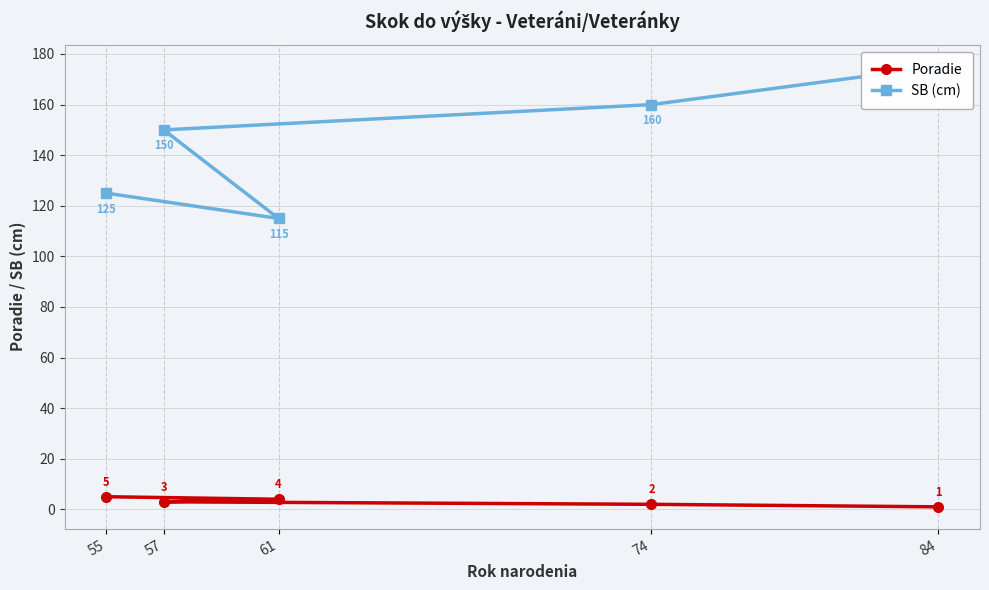

What are all the series names shown in the legend?

Poradie, SB (cm)